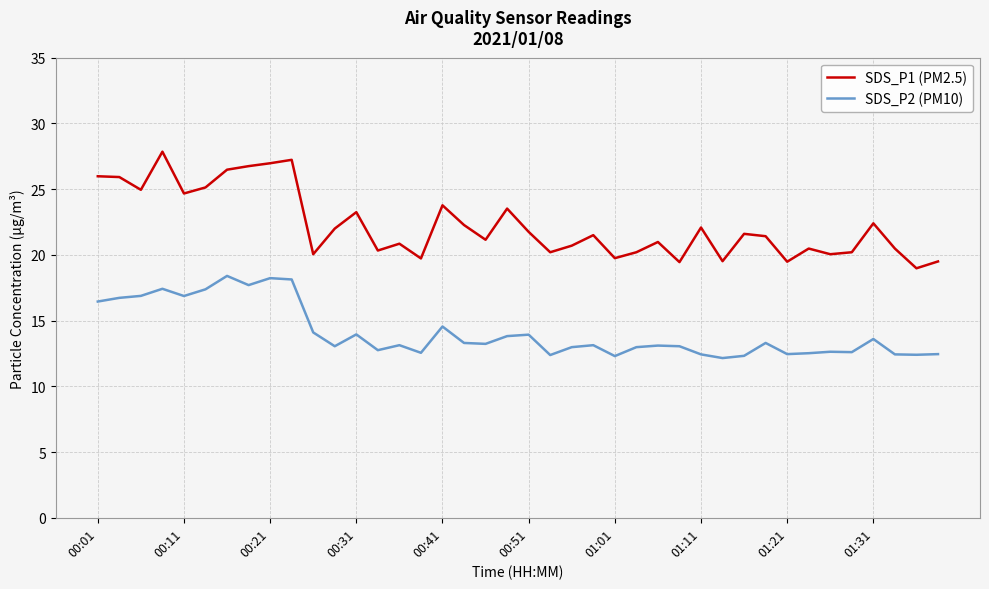

Which series has the largest total across all categories?

SDS_P1 (PM2.5)